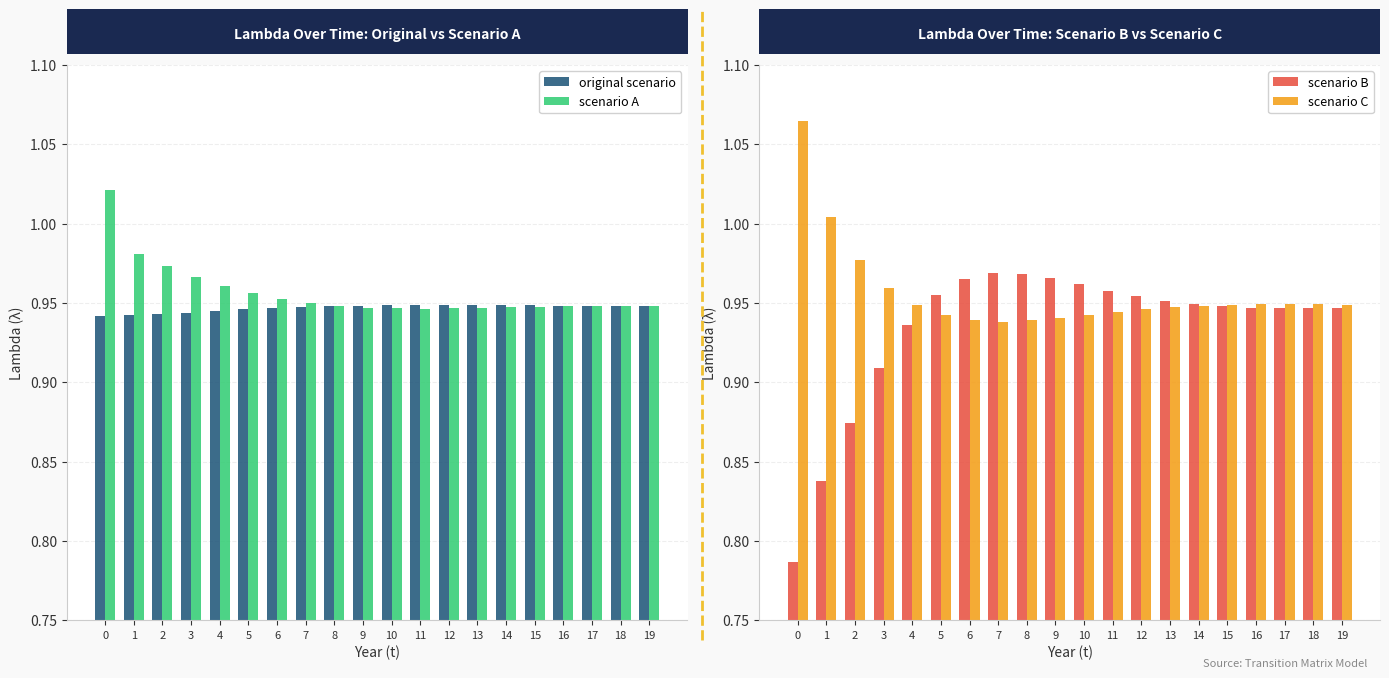

What is the sum of all original scenario values?

18.9